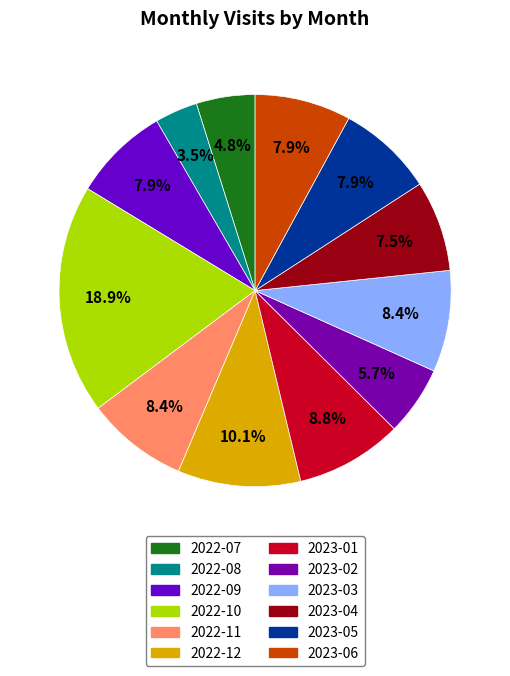

To the nearest percent, what percentage of the pie is 2023-03?

8%